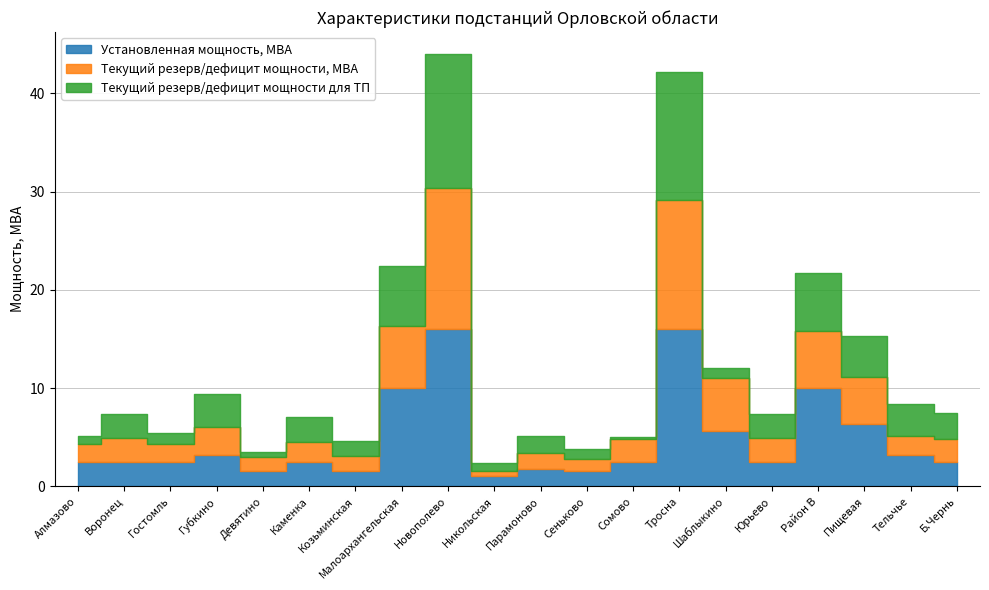

What is the total value across all series at Тросна?

42.2